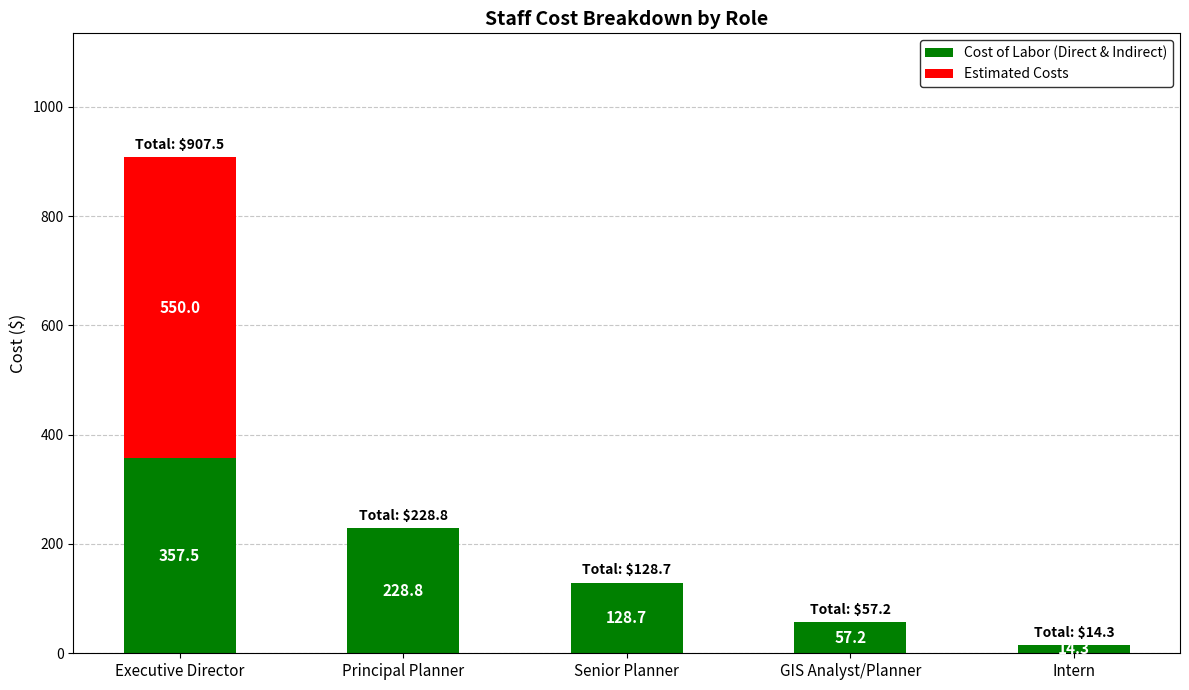

What is the sum of the Cost of Labor (Direct & Indirect) values at GIS Analyst/Planner and Executive Director?

414.7